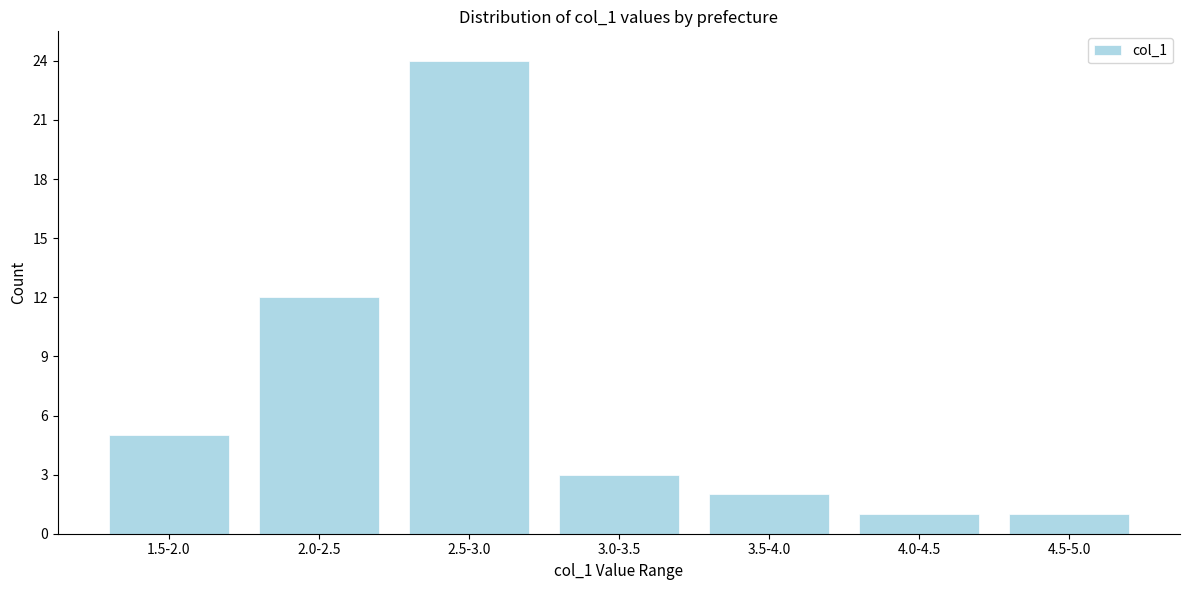

Reading left to right, extract all data points from this chart.

1.5-2.0=5	2.0-2.5=12	2.5-3.0=24	3.0-3.5=3	3.5-4.0=2	4.0-4.5=1	4.5-5.0=1